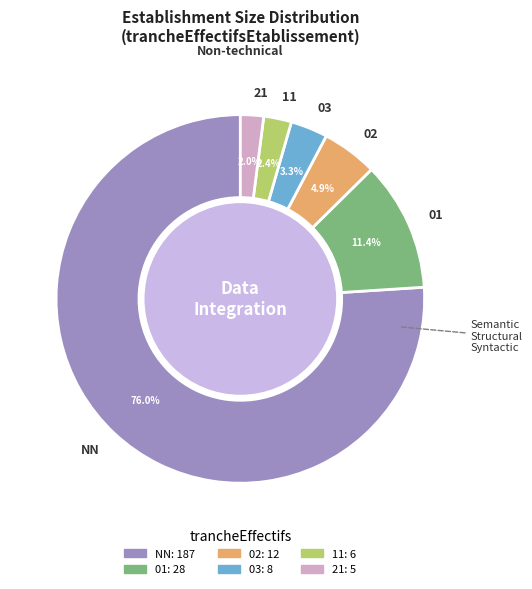

To the nearest percent, what portion does 02 represent?

5%